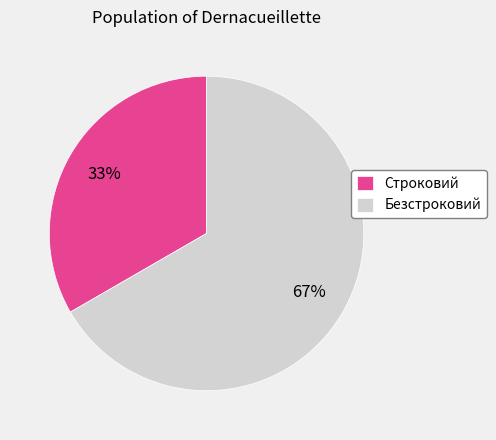

Is Строковий the majority of the pie?

No